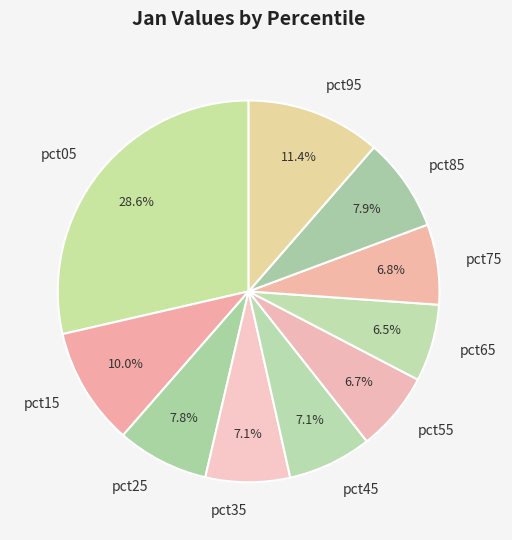

To the nearest percent, what is the difference between the pct95 and pct45 slice percentages?

4%